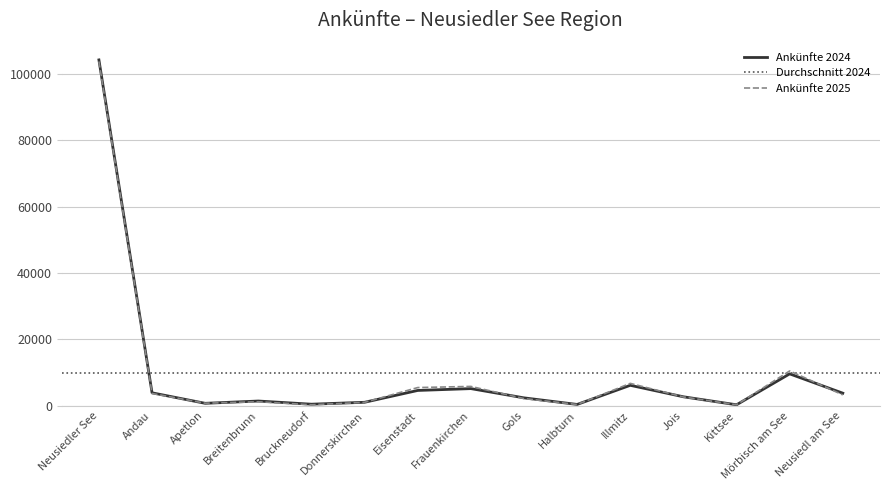

Which category has the highest value in the Ankünfte 2024 series?

Neusiedler See